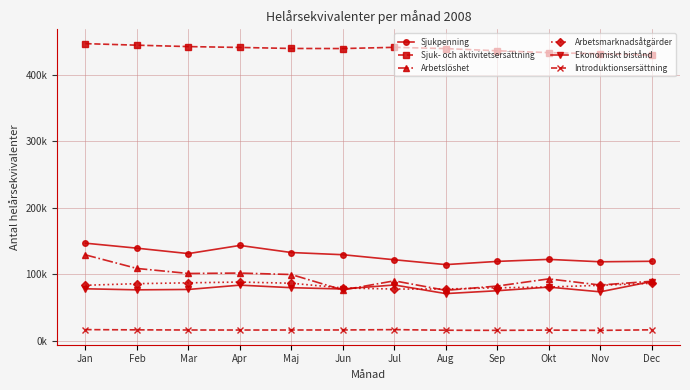

At Aug, list the series in order from largest to smallest.

Sjuk- och aktivitetsersättning, Sjukpenning, Arbetsmarknadsåtgärder, Arbetslöshet, Ekonomiskt bistånd, Introduktionsersättning